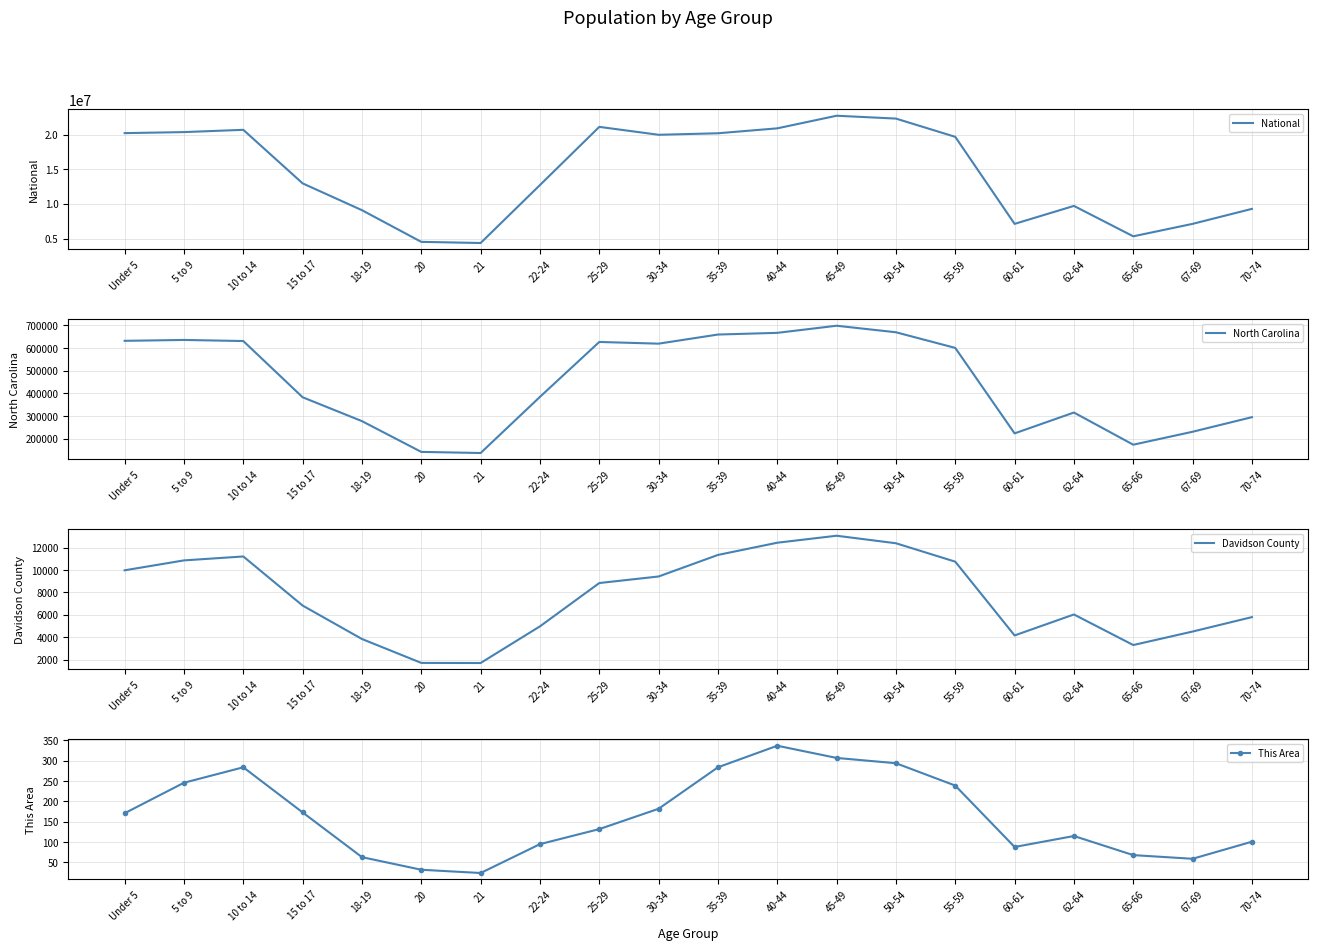

Reading left to right, extract all data points from this chart.

National: 20201362	20348657	20677194	12954254	9086089	4519129	4354294	12712576	21101849	19962099	20179642	20890964	22708591	22298125	19664805	7113727	9704197	5319902	7115361	9278166
North Carolina: 632040	635945	631104	382546	277045	141076	136169	384328	627036	619557	659843	667308	698753	669893	600722	222924	315115	172919	230105	294543
Davidson County: 9975	10861	11213	6823	3833	1696	1687	4965	8837	9423	11349	12442	13066	12394	10747	4152	6027	3293	4500	5790
This Area: 171	246	284	173	63	32	24	95	132	182	284	337	307	294	239	88	115	68	59	101